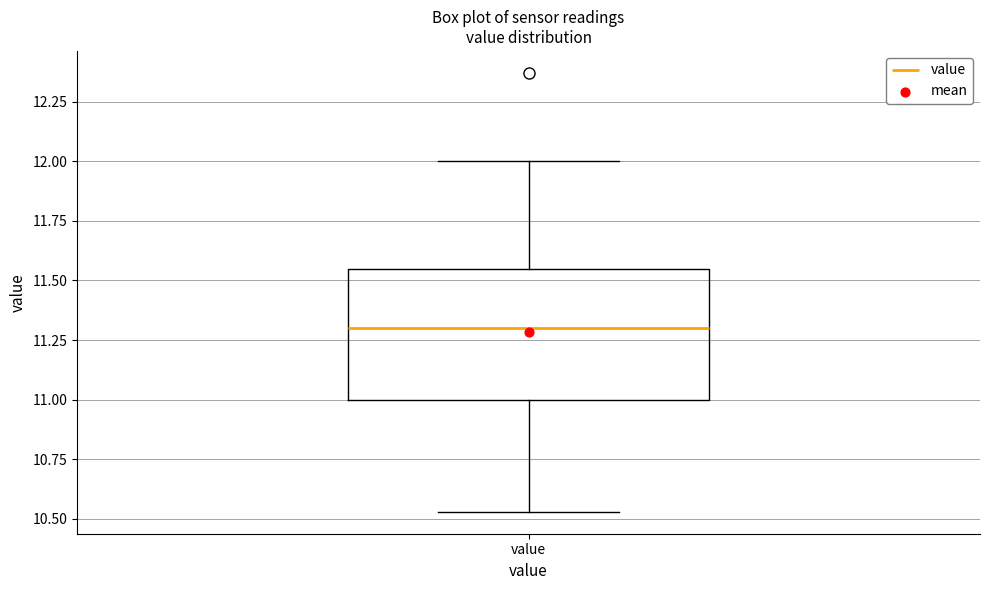

Read this box plot against the y-axis: the position of the median line, the range covered by the box, and the ends of both whiskers. The values are not printed on the chart, so give them approximately, as read against the axis.

median 11.30, box 11.00 to 11.55, whiskers 10.55 to 12.00